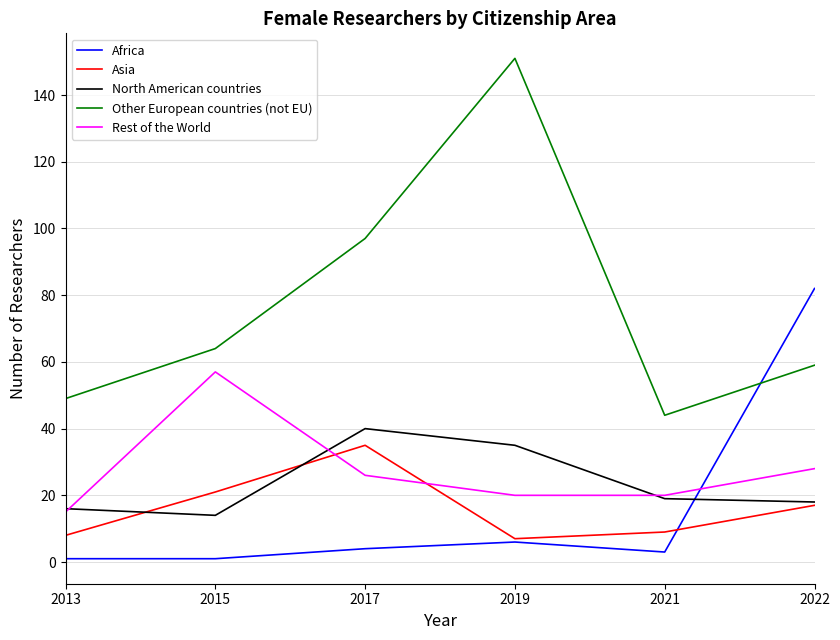

At which category does Rest of the World reach its first local peak?

2015